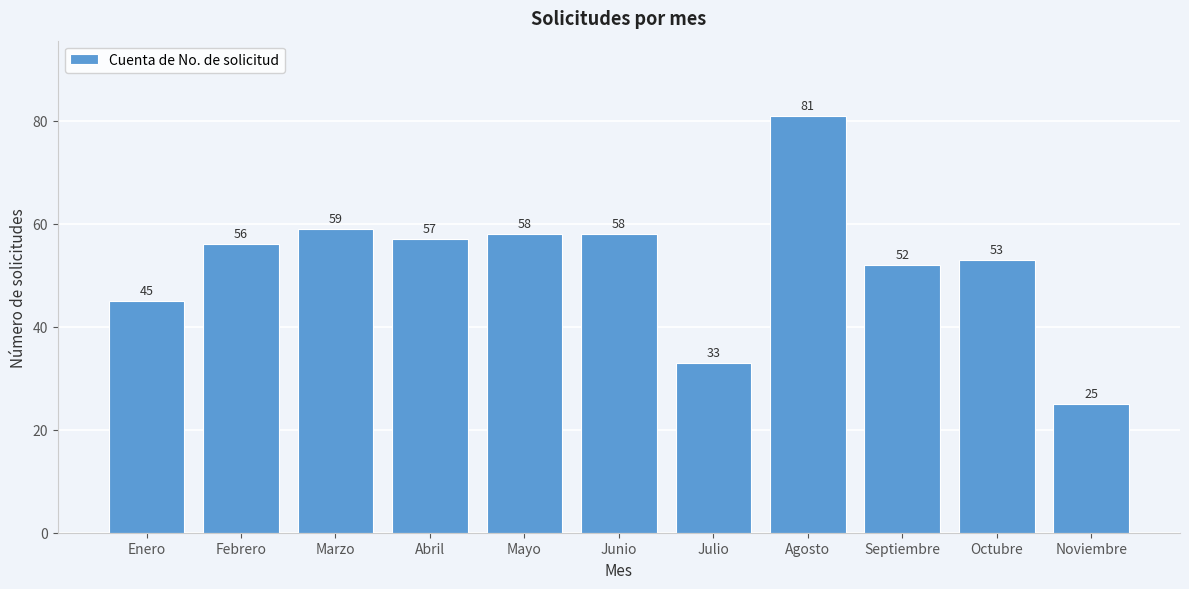

Reading left to right, extract all data points from this chart.

45	56	59	57	58	58	33	81	52	53	25